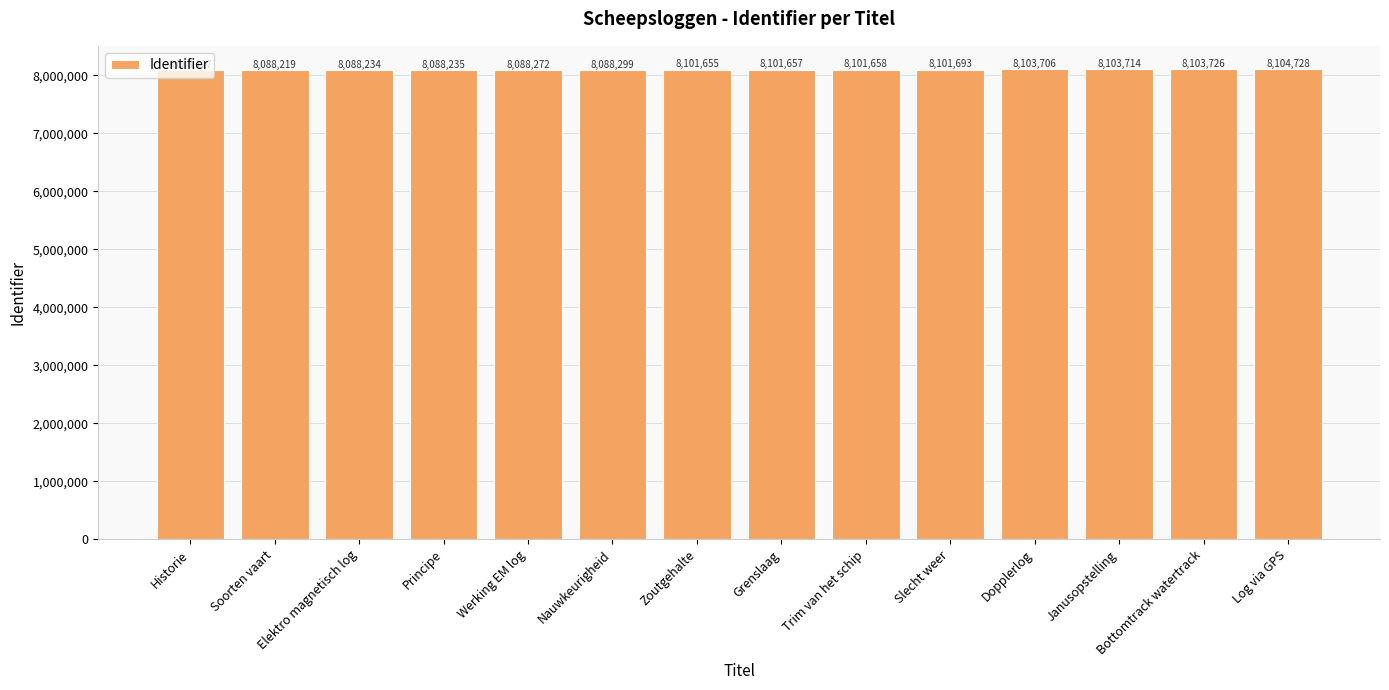

List the labels in order of value, largest first.

Log via GPS, Bottomtrack watertrack, Janusopstelling, Dopplerlog, Slecht weer, Trim van het schip, Grenslaag, Zoutgehalte, Nauwkeurigheid, Werking EM log, Principe, Elektro magnetisch log, Soorten vaart, Historie